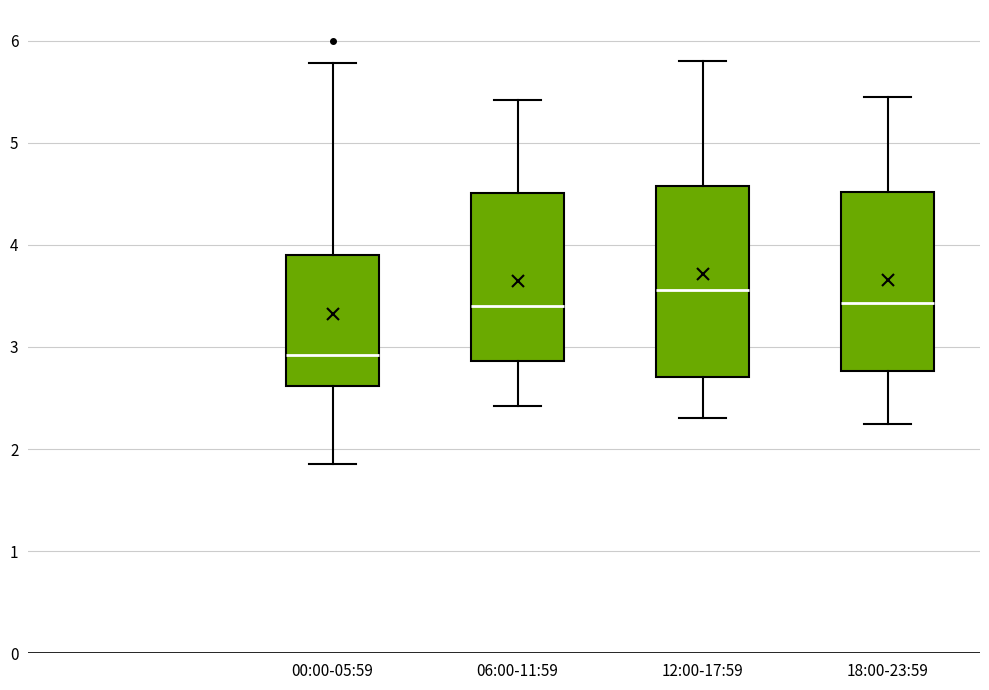

Where does the upper whisker of the box for 12:00-17:59 end on the y-axis? The values are not printed on the chart, so give them approximately, as read against the axis.

5.8